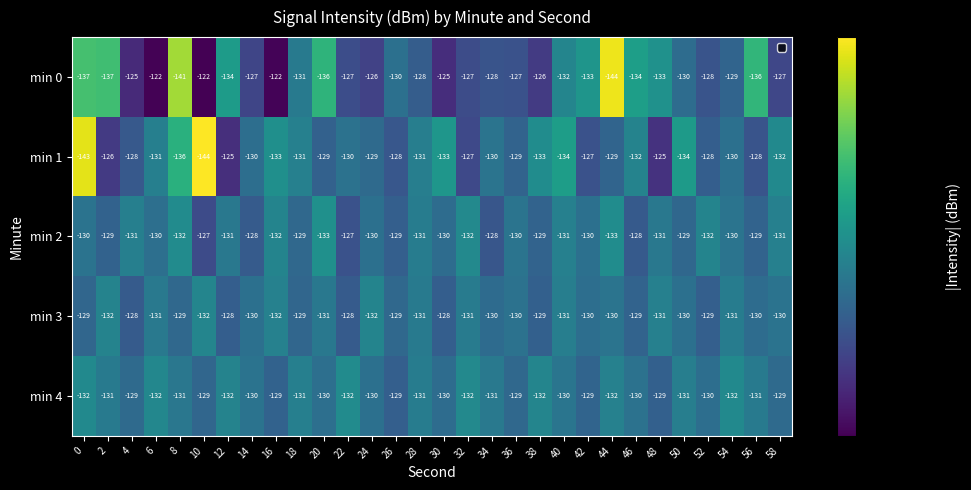

The value of min 0 at 34 is -128. True or false?

True